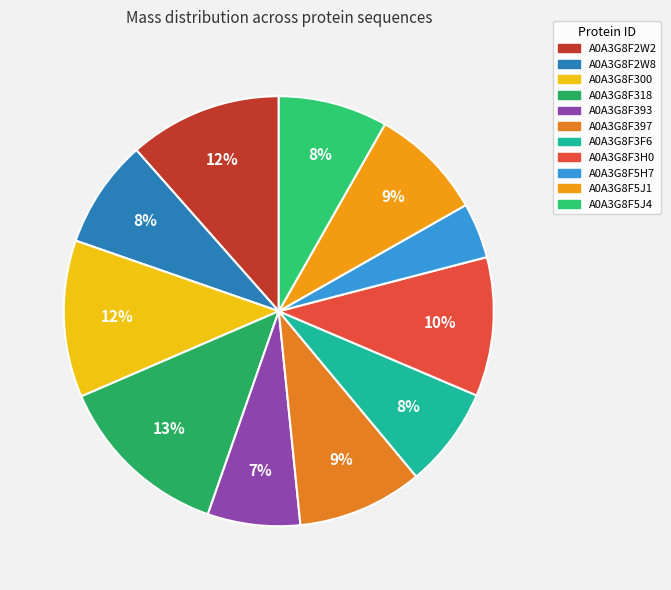

Is it true that A0A3G8F5J1 is 9% of the pie?

True